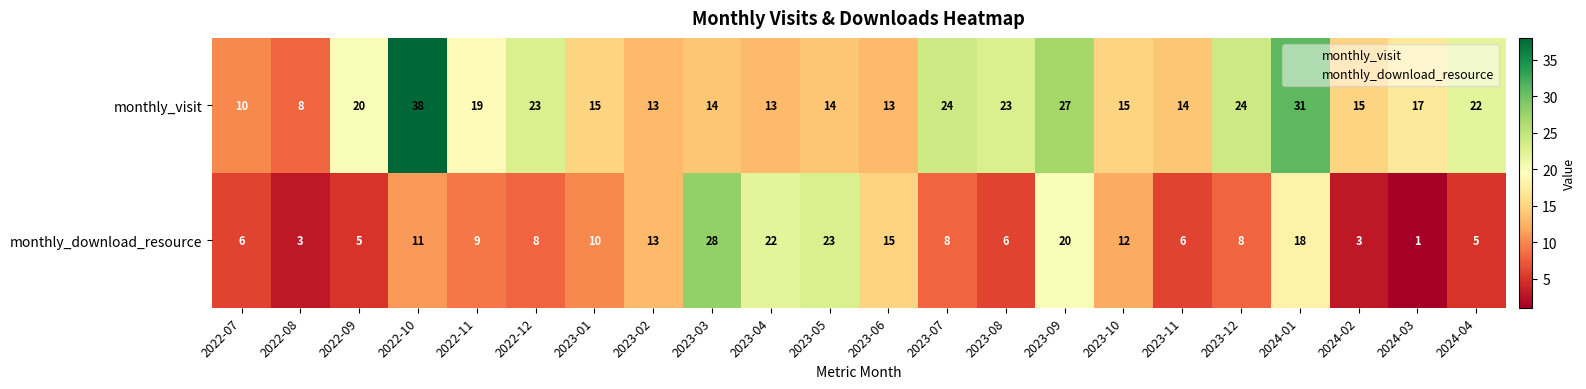

Is it true that monthly_download_resource equals 15 at 2023-05?

False